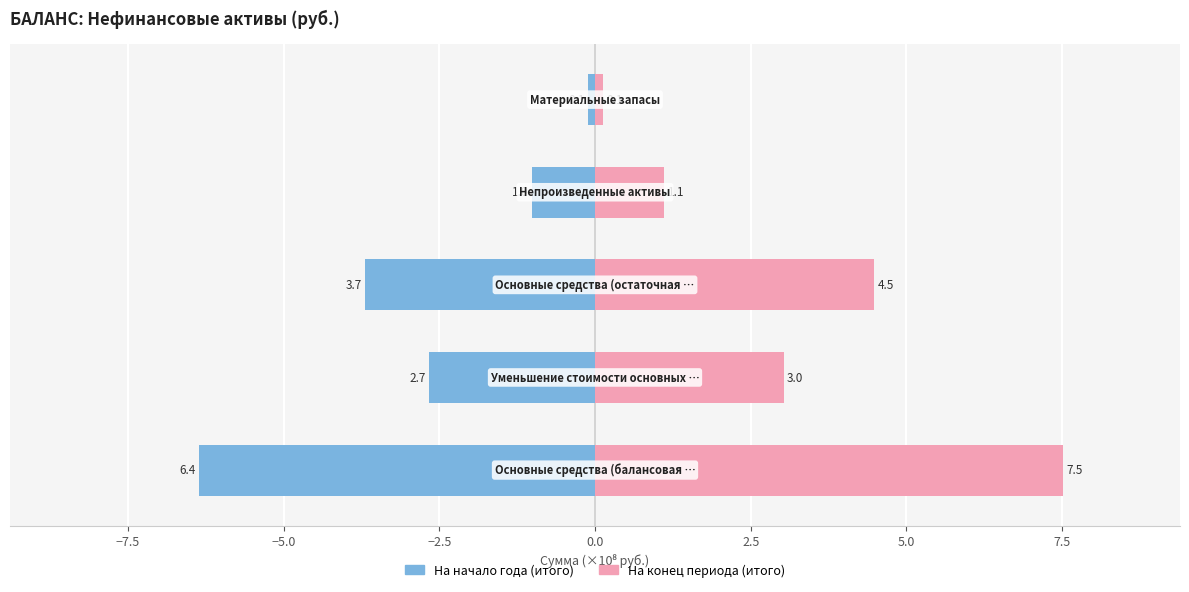

Is it true that На конец периода (итого) equals 2.1 at −5.0?

False